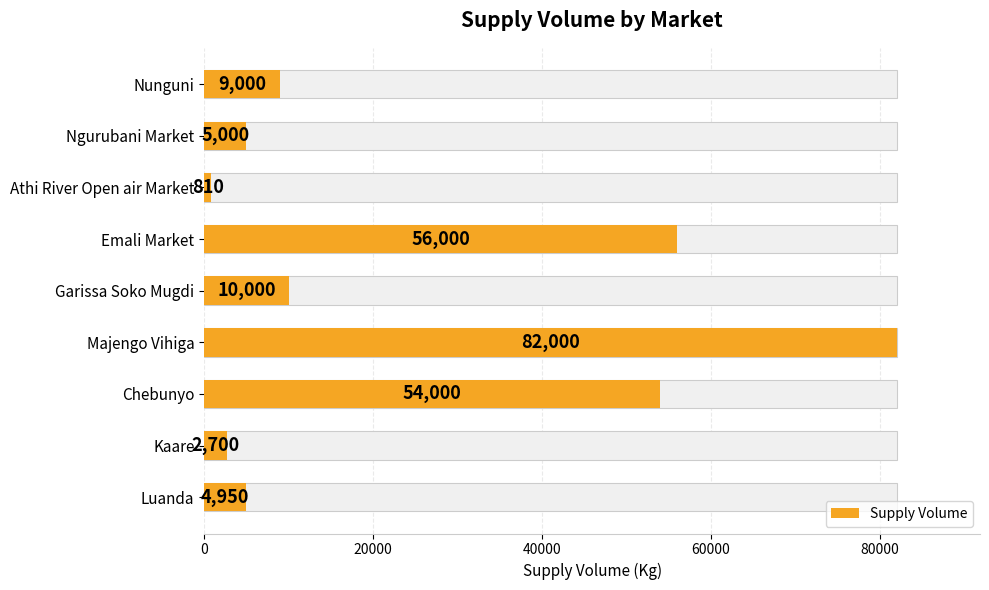

What is the maximum value shown in the chart?

82000